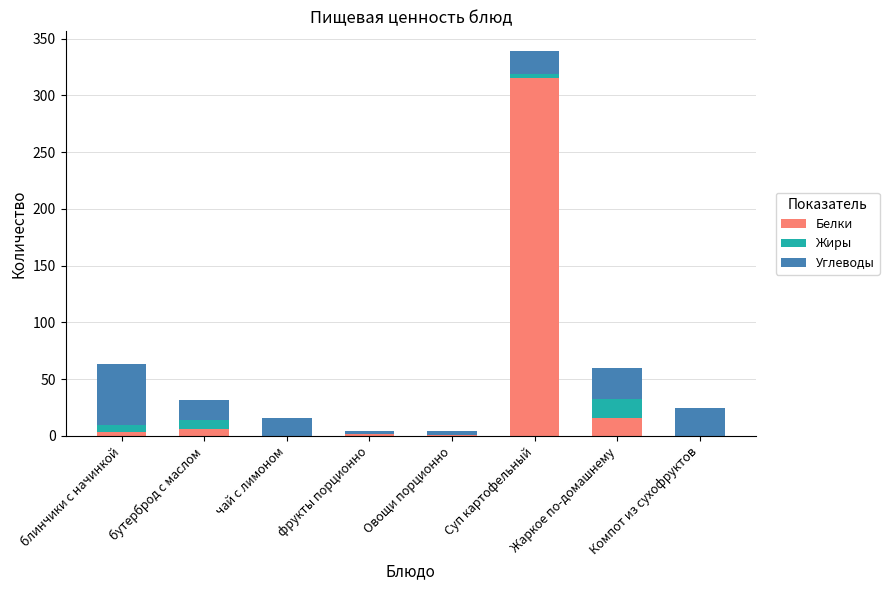

What are all the series names shown in the legend?

Белки, Жиры, Углеводы